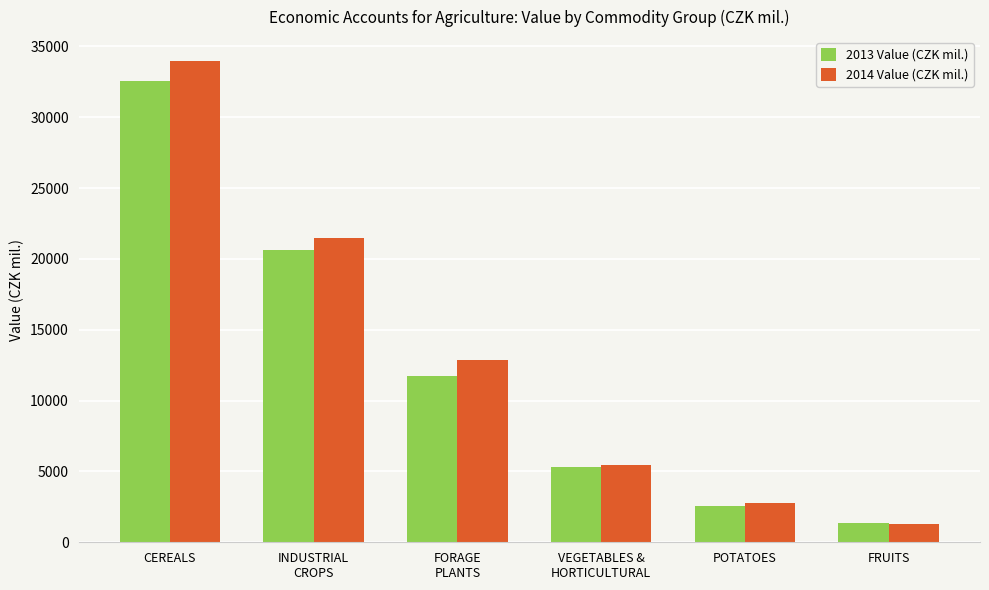

What is the difference between the 2013 Value (CZK mil.) values at POTATOES and FRUITS?

1189.1